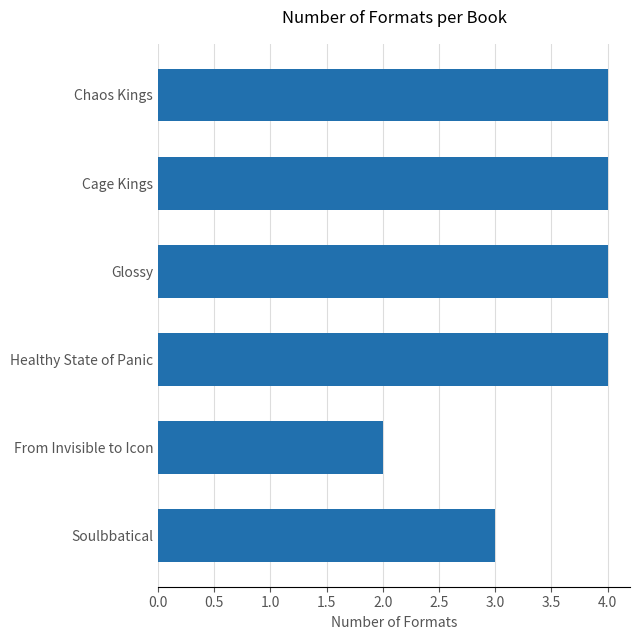

The value at From Invisible to Icon is 3. True or false?

False